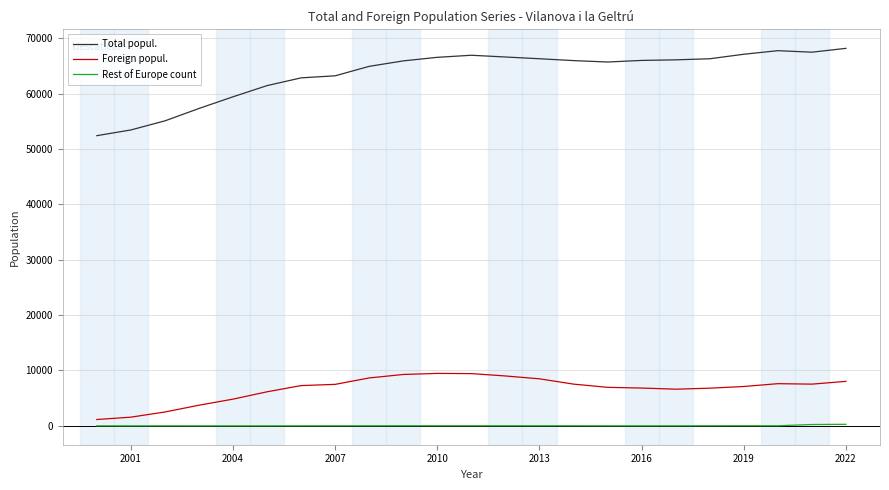

Which series has the largest total across all categories?

Total popul.